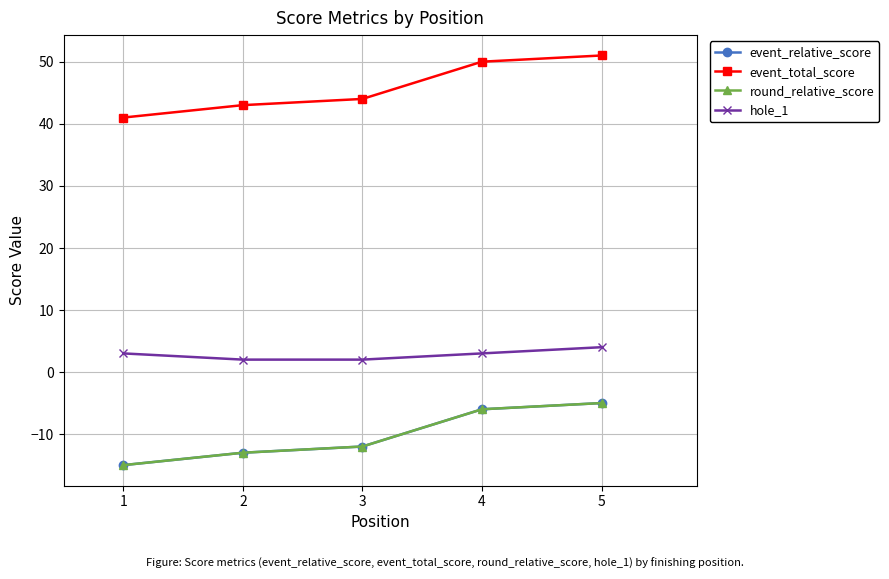

Where does the event_relative_score series first go above -12?

4